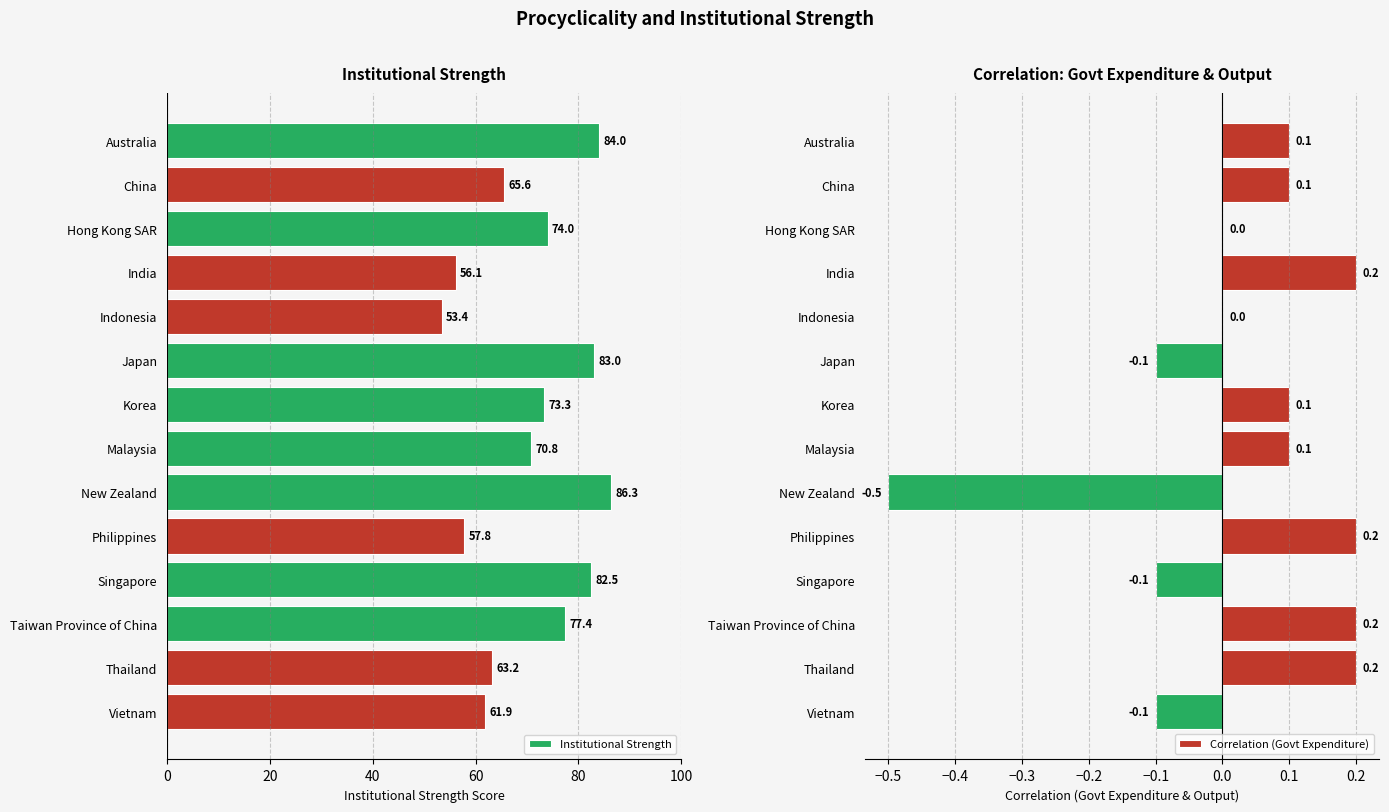

Is it true that Correlation (Govt Expenditure) equals -0.0 at Vietnam?

False